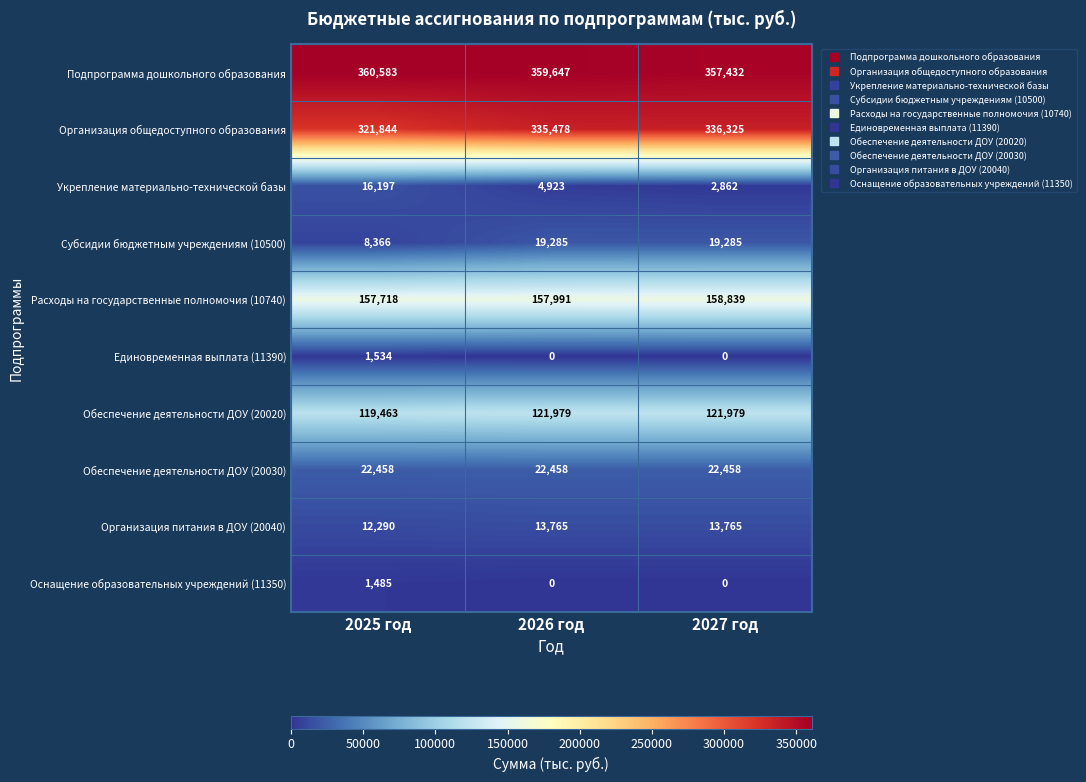

List the series in order of their peak value, lowest first.

Оснащение образовательных учреждений (11350), Единовременная выплата (11390), Организация питания в ДОУ (20040), Укрепление материально-технической базы, Субсидии бюджетным учреждениям (10500), Обеспечение деятельности ДОУ (20030), Обеспечение деятельности ДОУ (20020), Расходы на государственные полномочия (10740), Организация общедоступного образования, Подпрограмма дошкольного образования